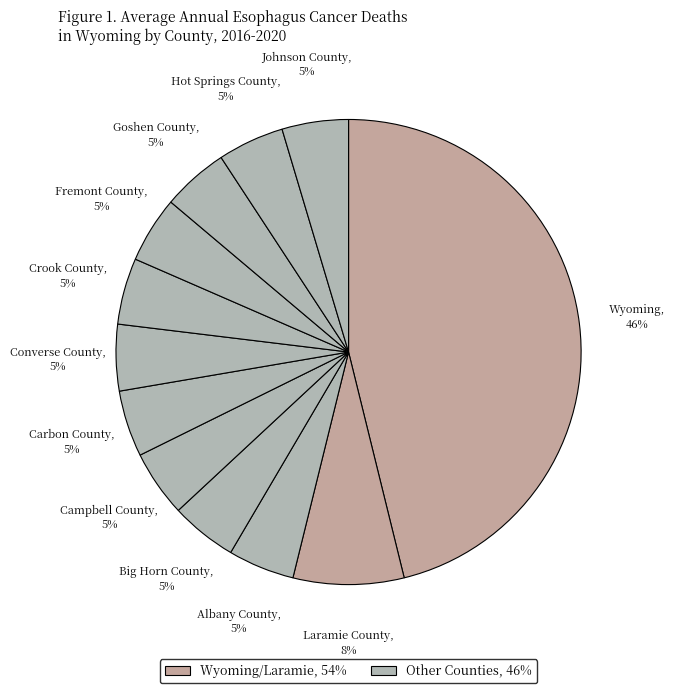

Rank the categories by value from highest to lowest.

Wyoming, Laramie County, Albany County, Big Horn County, Campbell County, Carbon County, Converse County, Crook County, Fremont County, Goshen County, Hot Springs County, Johnson County